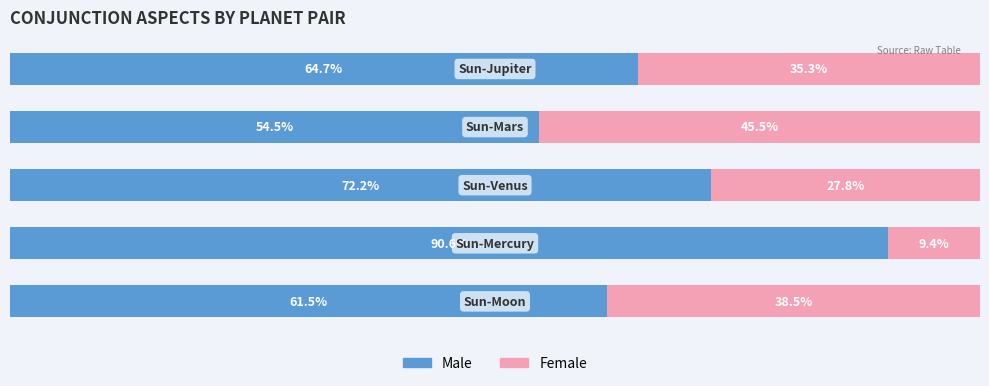

What are all the series names shown in the legend?

Male, Female